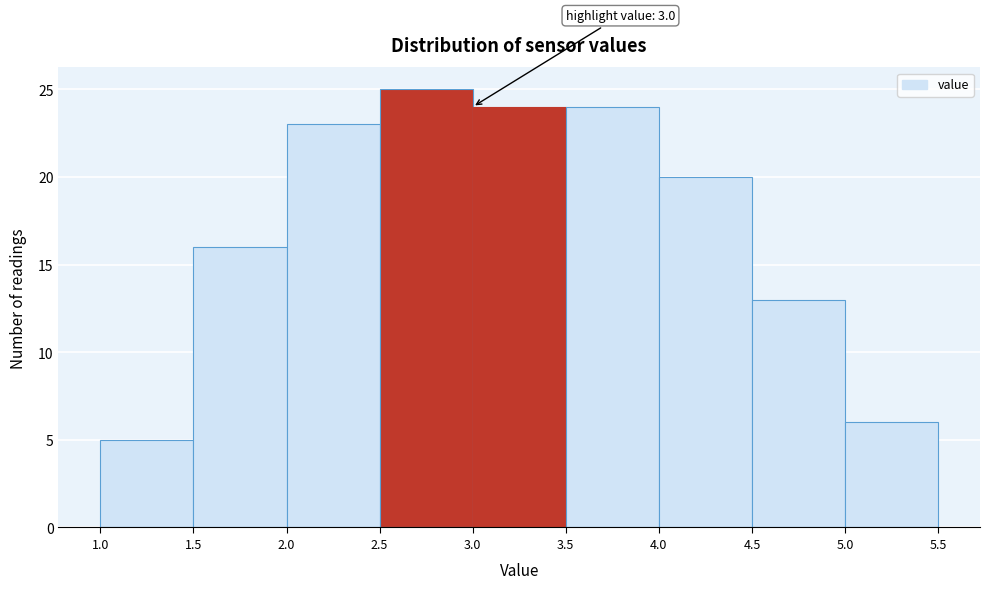

Over which range of the x-axis is the bar tallest?

2.5 to 3.0